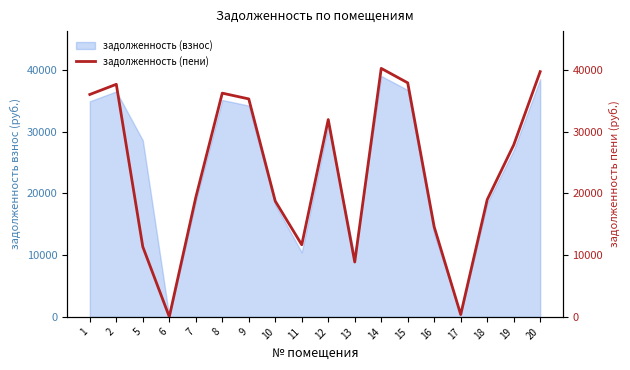

How many values are below 27844?

9